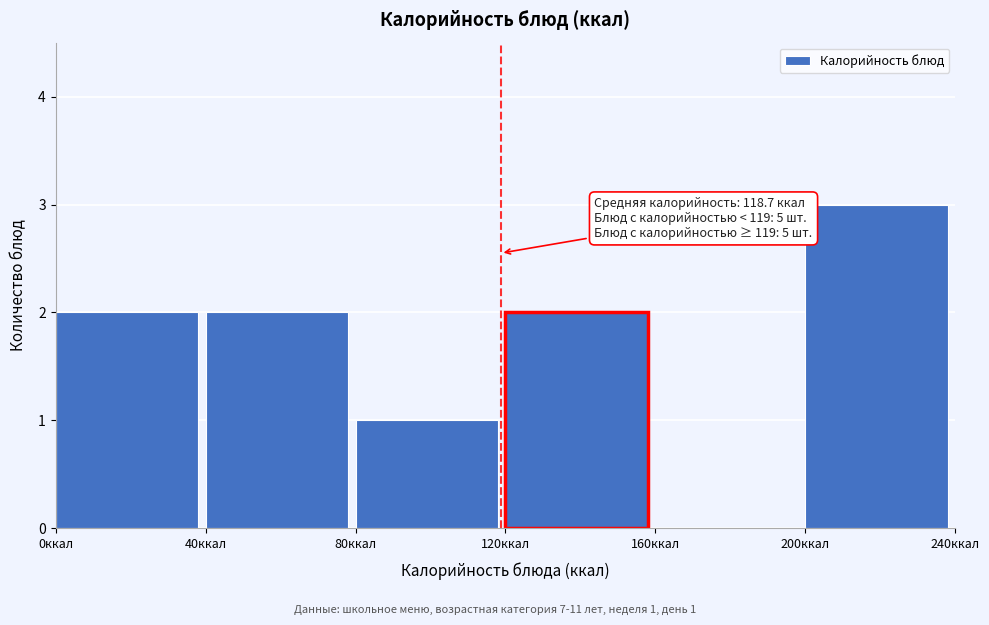

Over which range of the x-axis is the bar tallest?

200 to 240